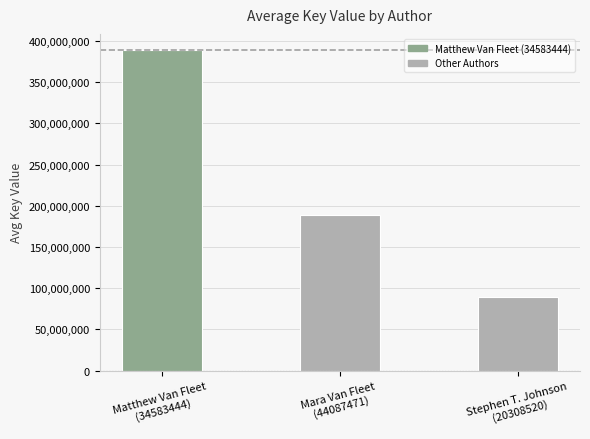

Read the value at Matthew Van Fleet
(34583444), to the nearest 50.

389071000